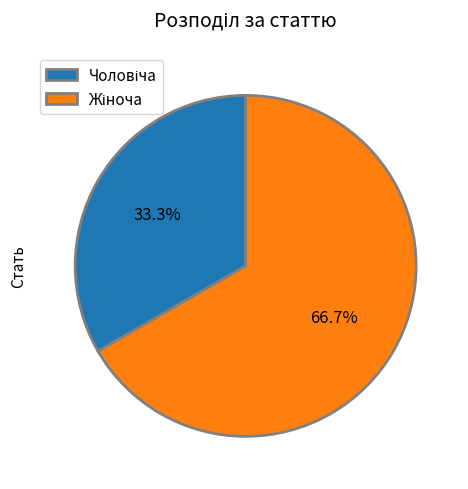

How many segments does this pie chart have?

2